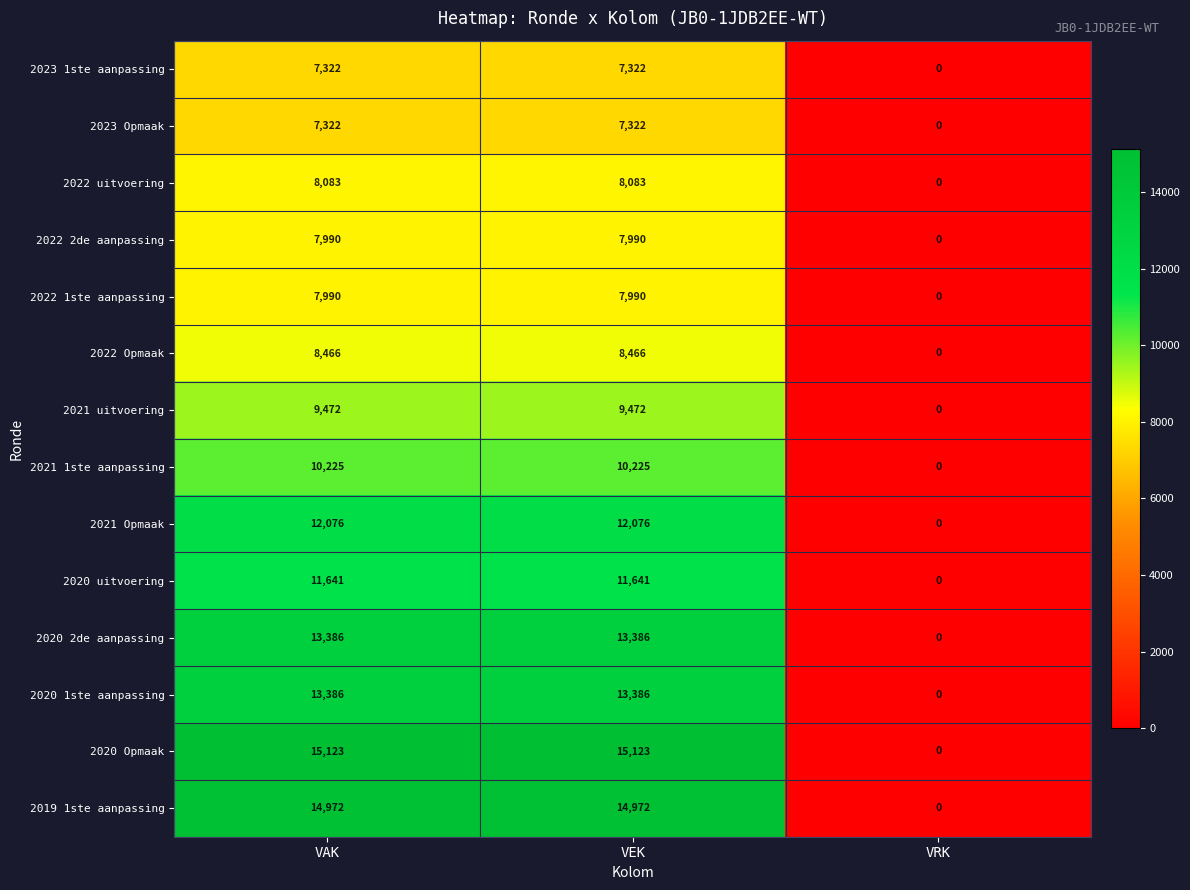

Where is 2020 uitvoering nearest to the value 5820?

VRK